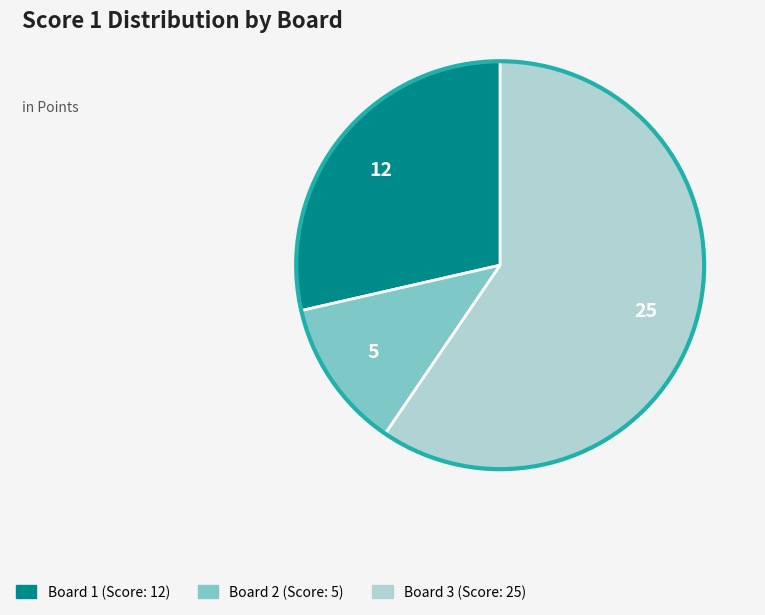

Which slice is the largest?

Board 3